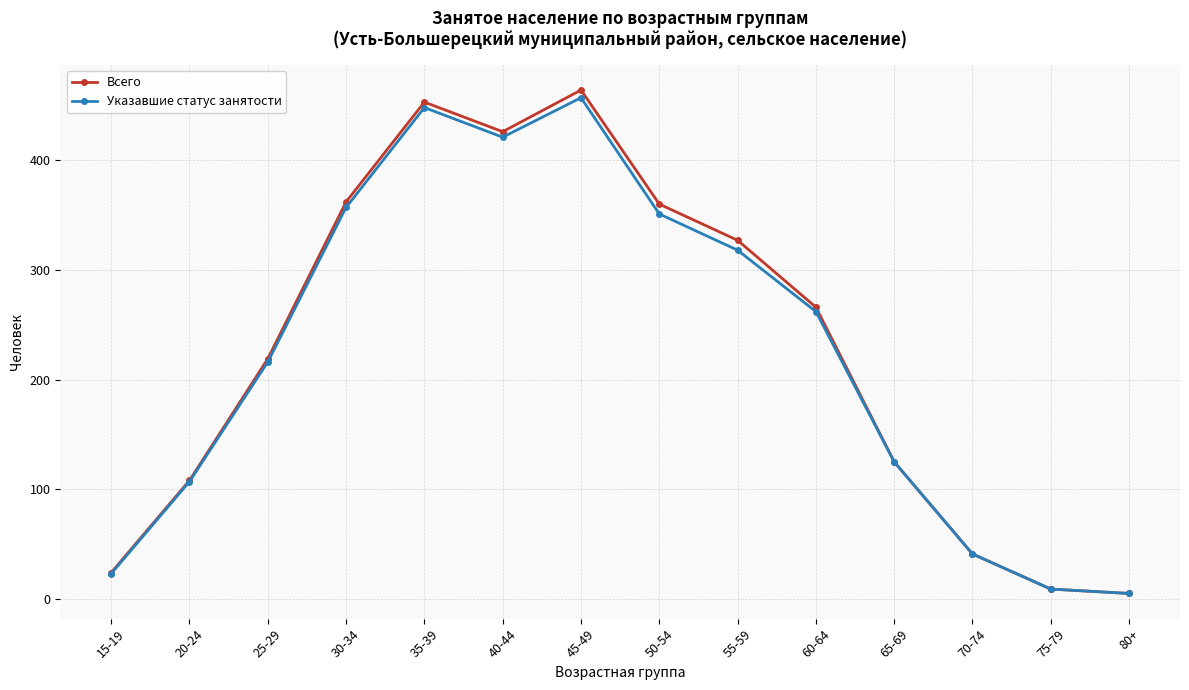

Where is Указавшие статус занятости nearest to the value 231?

25-29